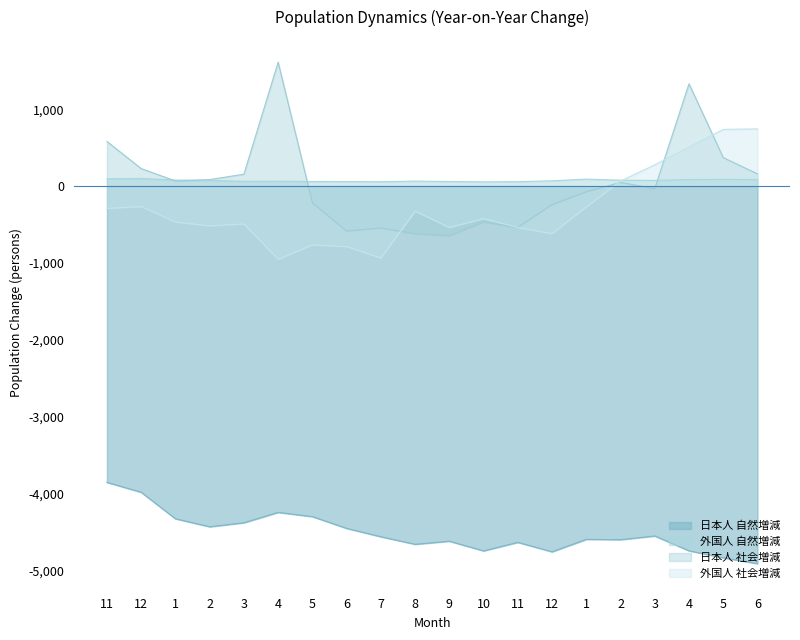

True or false: 外国人 社会増減 has more than 0 points higher than both neighbors.

True